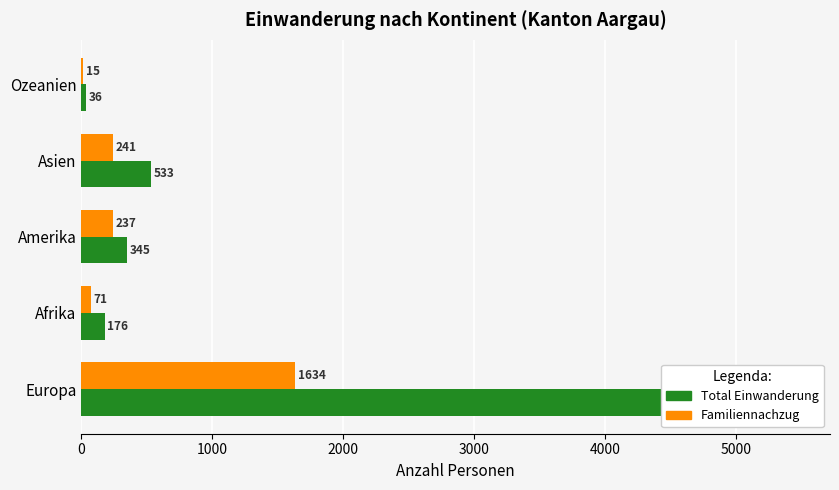

At Asien, list the series in order from largest to smallest.

Total Einwanderung, Familiennachzug